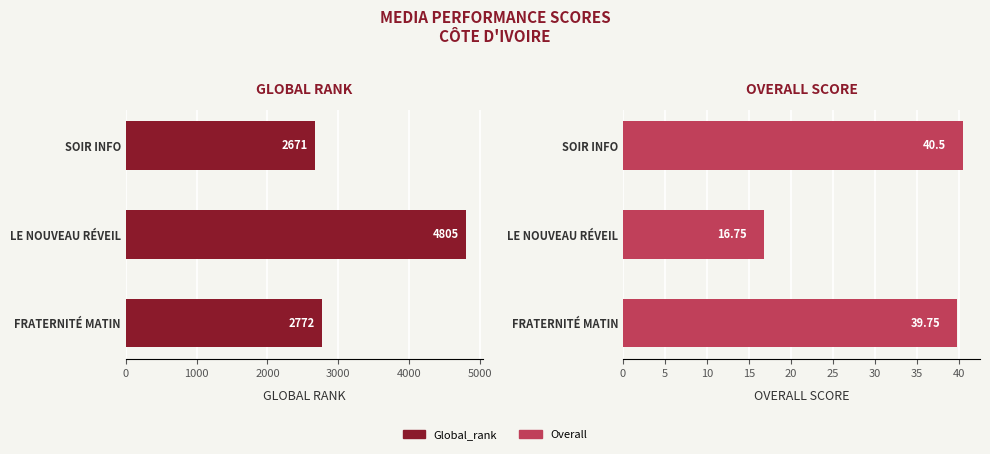

What is the difference between the maximum and minimum values in the Global_rank series?

2134.0